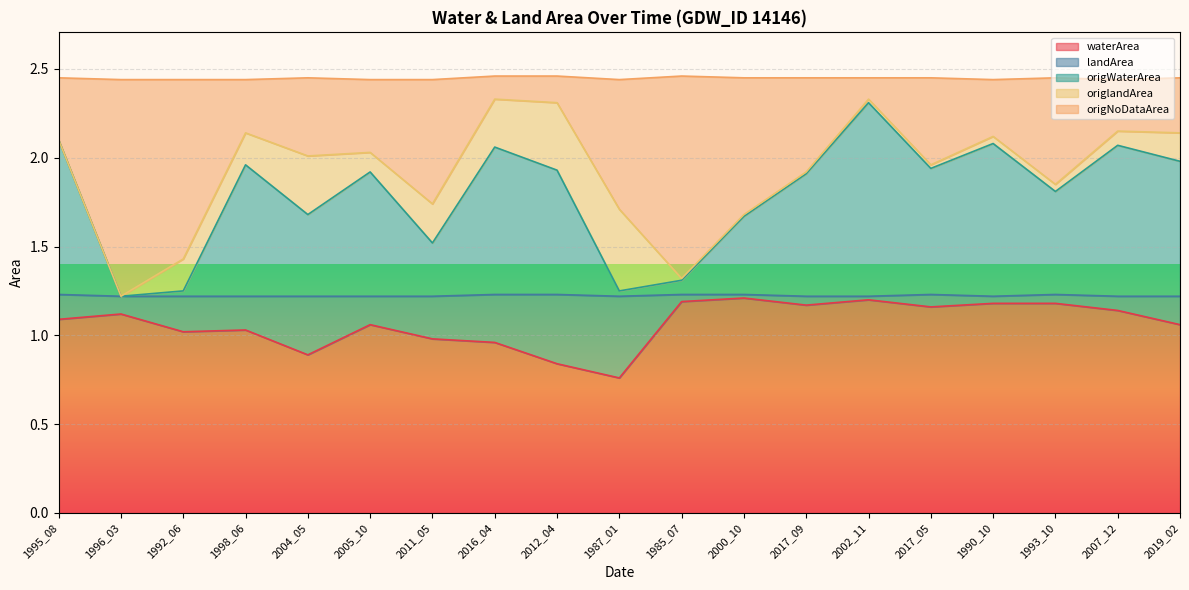

How many interior local valleys does the origWaterArea series have?

6